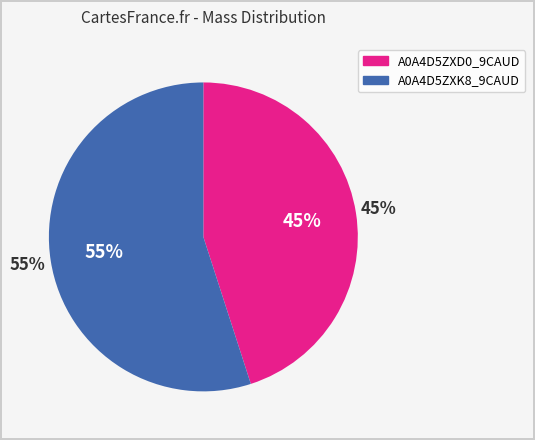

To the nearest percent, what is the combined percentage of tr|A0A4D5ZXD0|A0A4D5ZXD0_9CAUD and tr|A0A4D5ZXK8|A0A4D5ZXK8_9CAUD?

100%